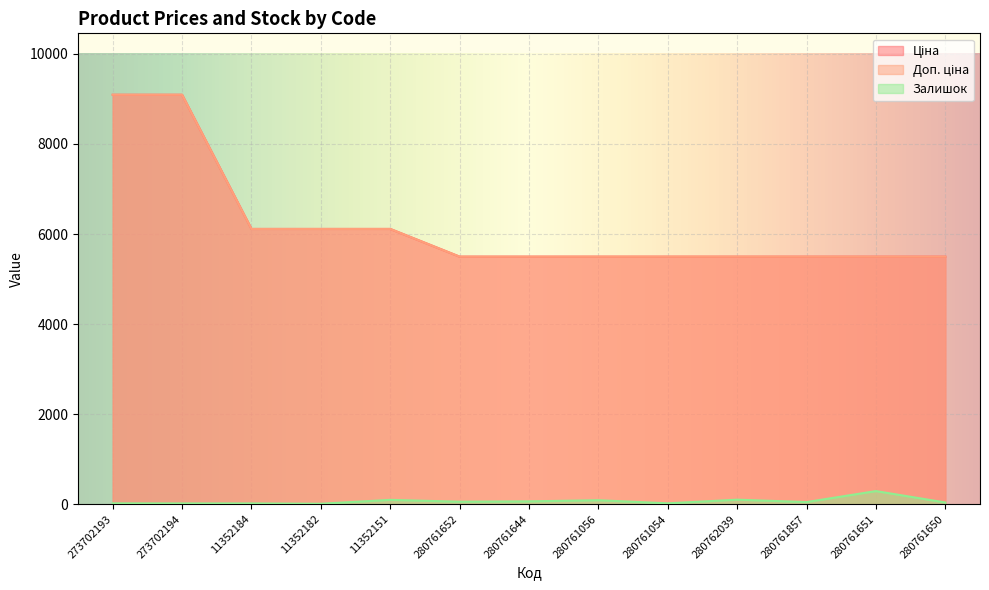

Is it true that Залишок equals 55.1 at 280761650?

False